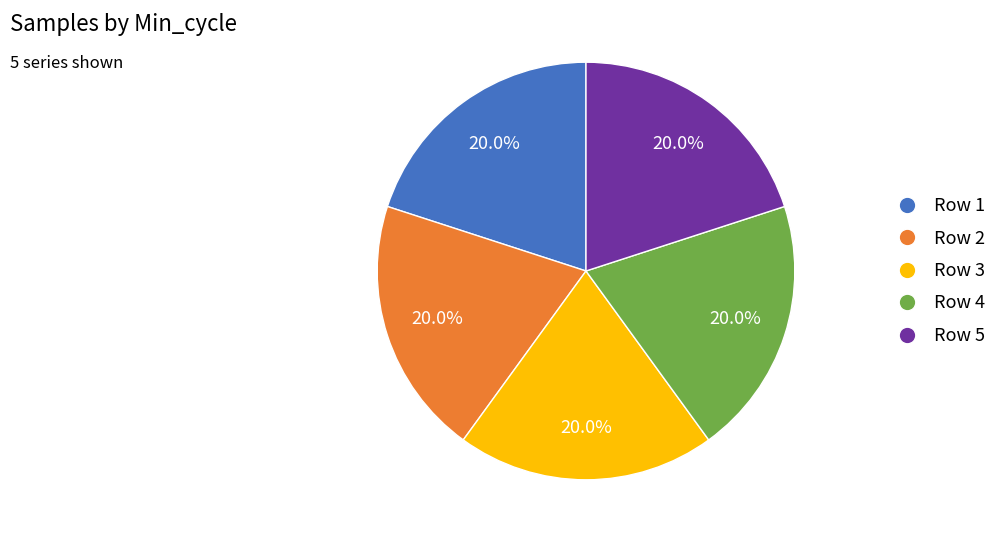

Does any single category account for the majority?

No